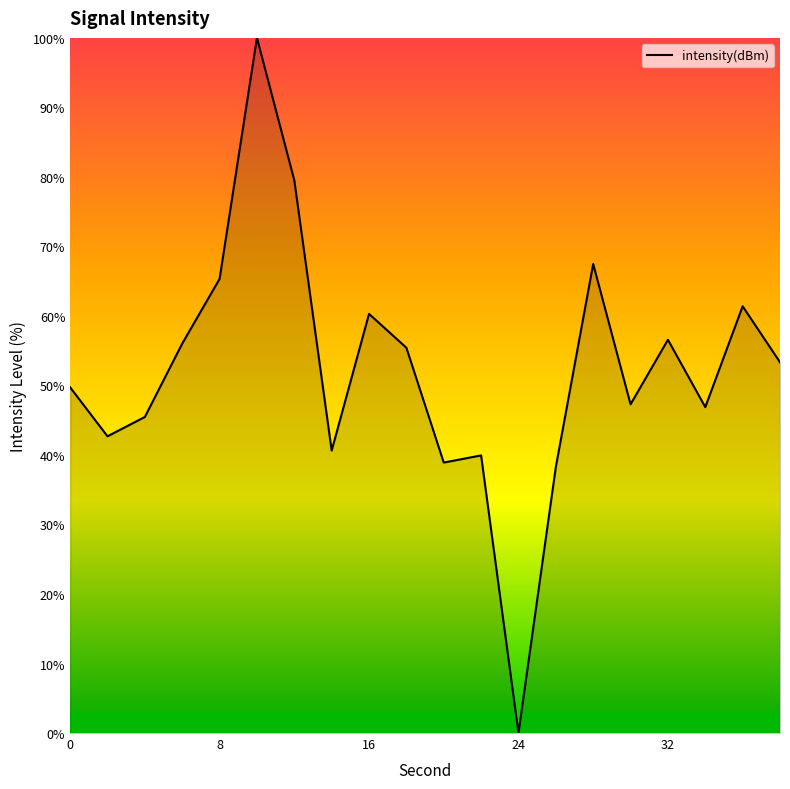

Reading left to right, list all the values displayed in this chart.

49.7	42.7	45.5	56.0	65.3	100.0	79.5	40.6	60.3	55.4	38.9	39.9	0.0	38.3	67.5	47.3	56.6	46.9	61.4	53.3